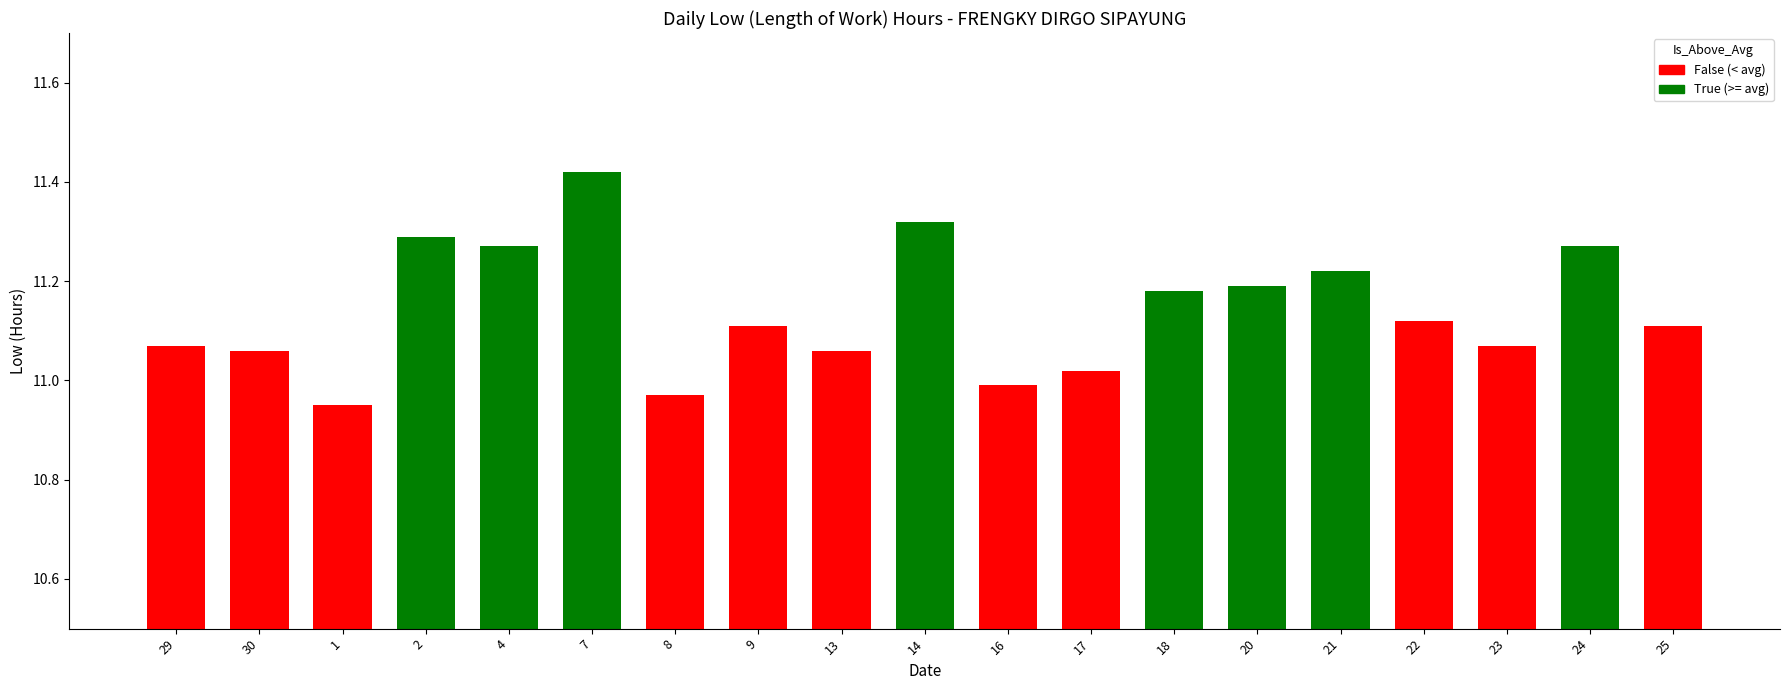

What is the change in value from 4 to 23?

-0.2